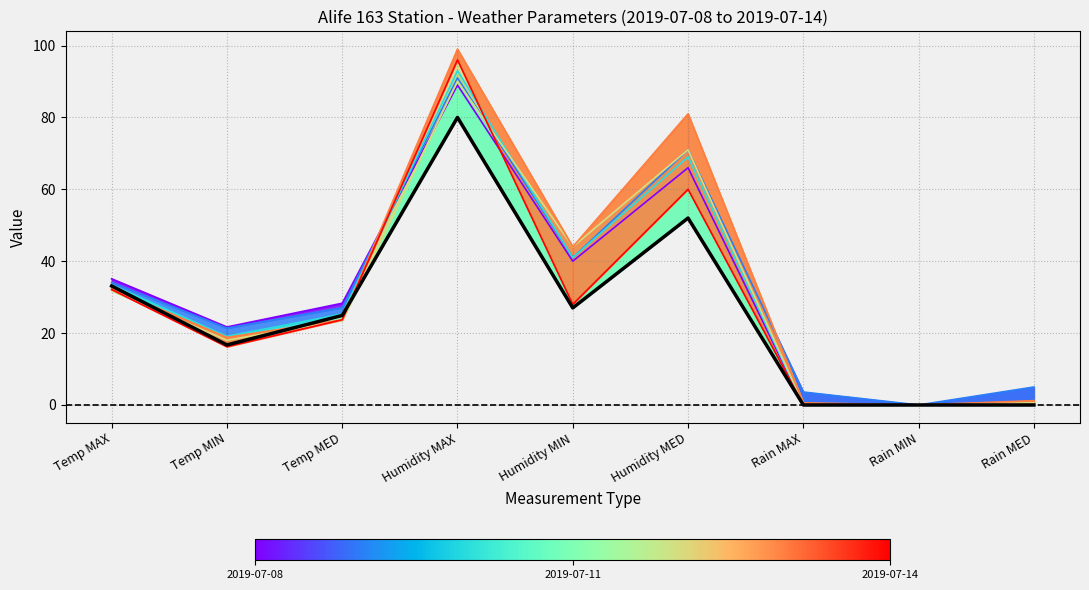

List the labels in order of value, largest first.

Humidity MAX, Humidity MED, Temp MAX, Humidity MIN, Temp MED, Temp MIN, Rain MAX, Rain MIN, Rain MED